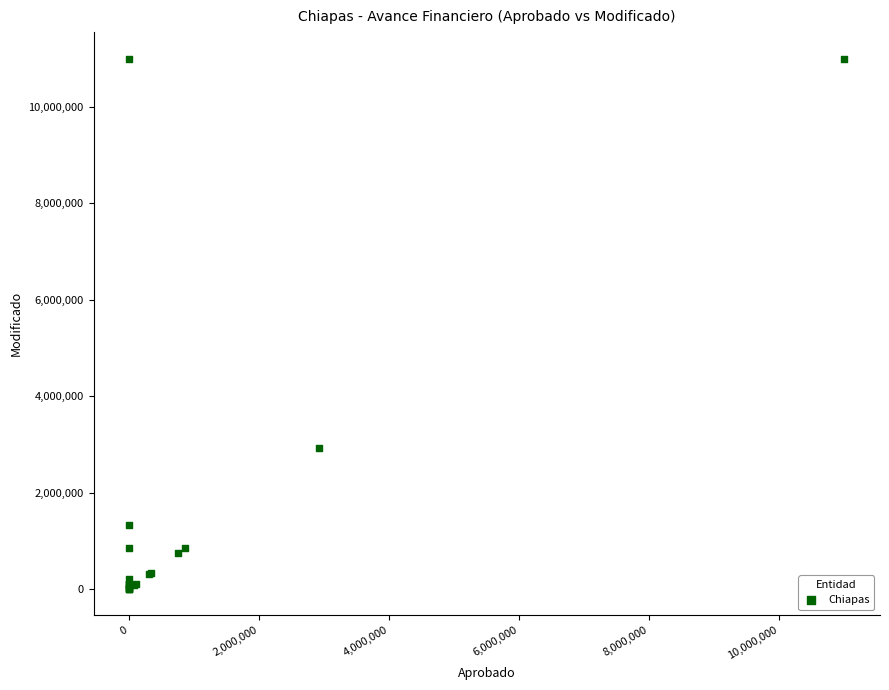

What Y value in the scatter plot is closest to 5500488?

2920000.0